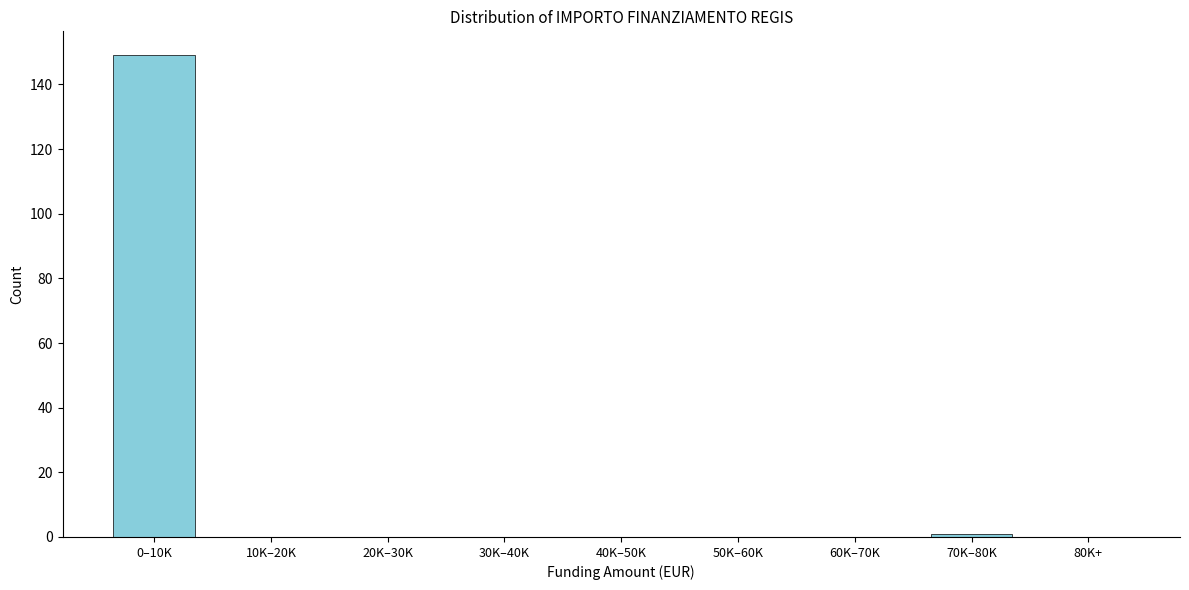

Reading right to left, extract all data points from this chart.

80K+=0	70K–80K=1	60K–70K=0	50K–60K=0	40K–50K=0	30K–40K=0	20K–30K=0	10K–20K=0	0–10K=149